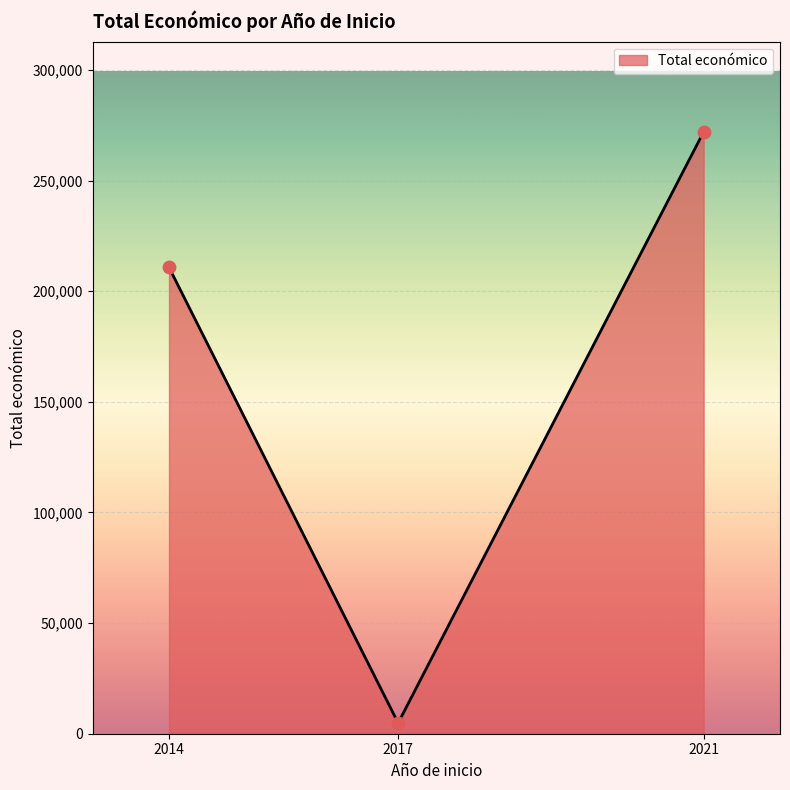

What is the ratio of the value at 2021 to the value at 2017?

56.2